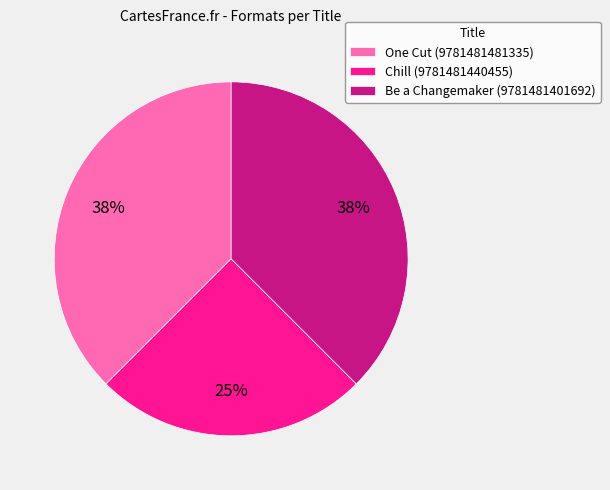

Combined, do Chill (9781481440455) and Be a Changemaker (9781481401692) account for over 50%?

Yes